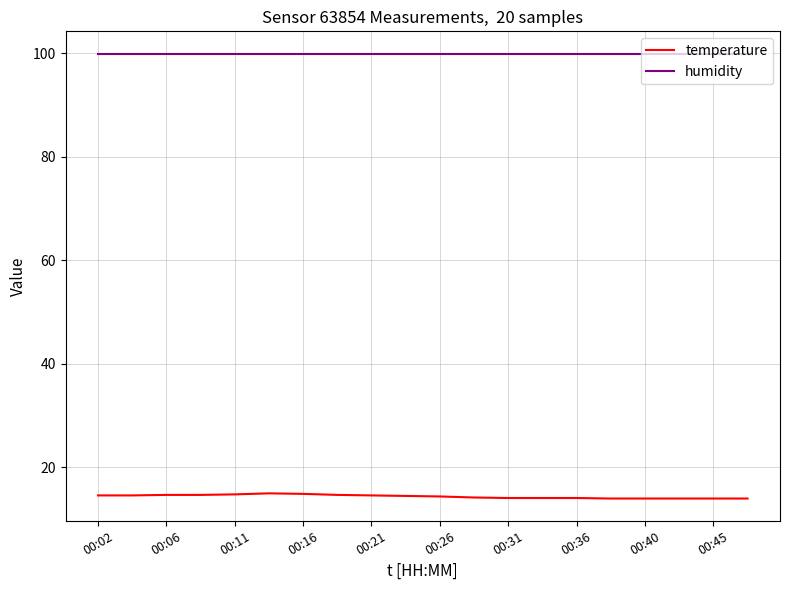

At how many categories does at least one series exceed 70?

20